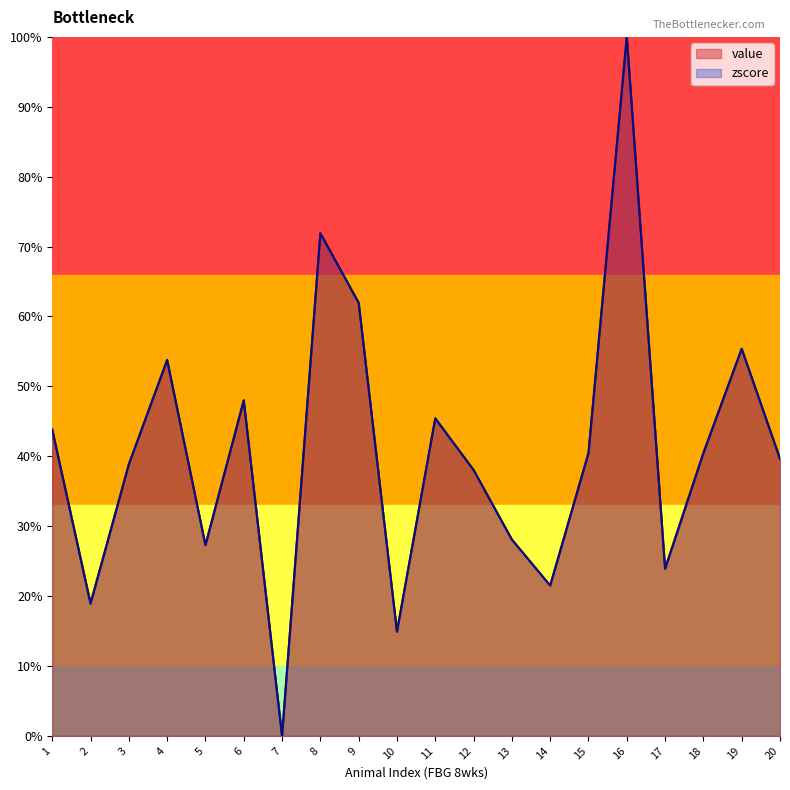

Does the chart display data point markers on the line(s)?

No